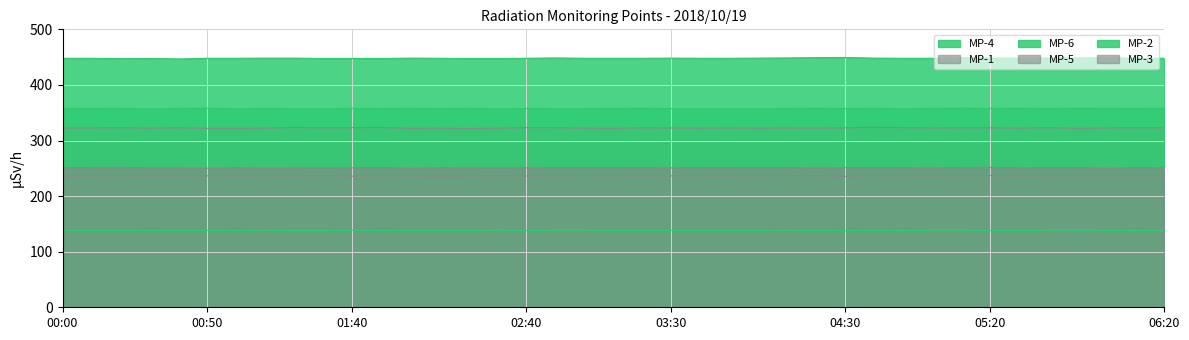

At which category is the sum across all series the highest?

05:10